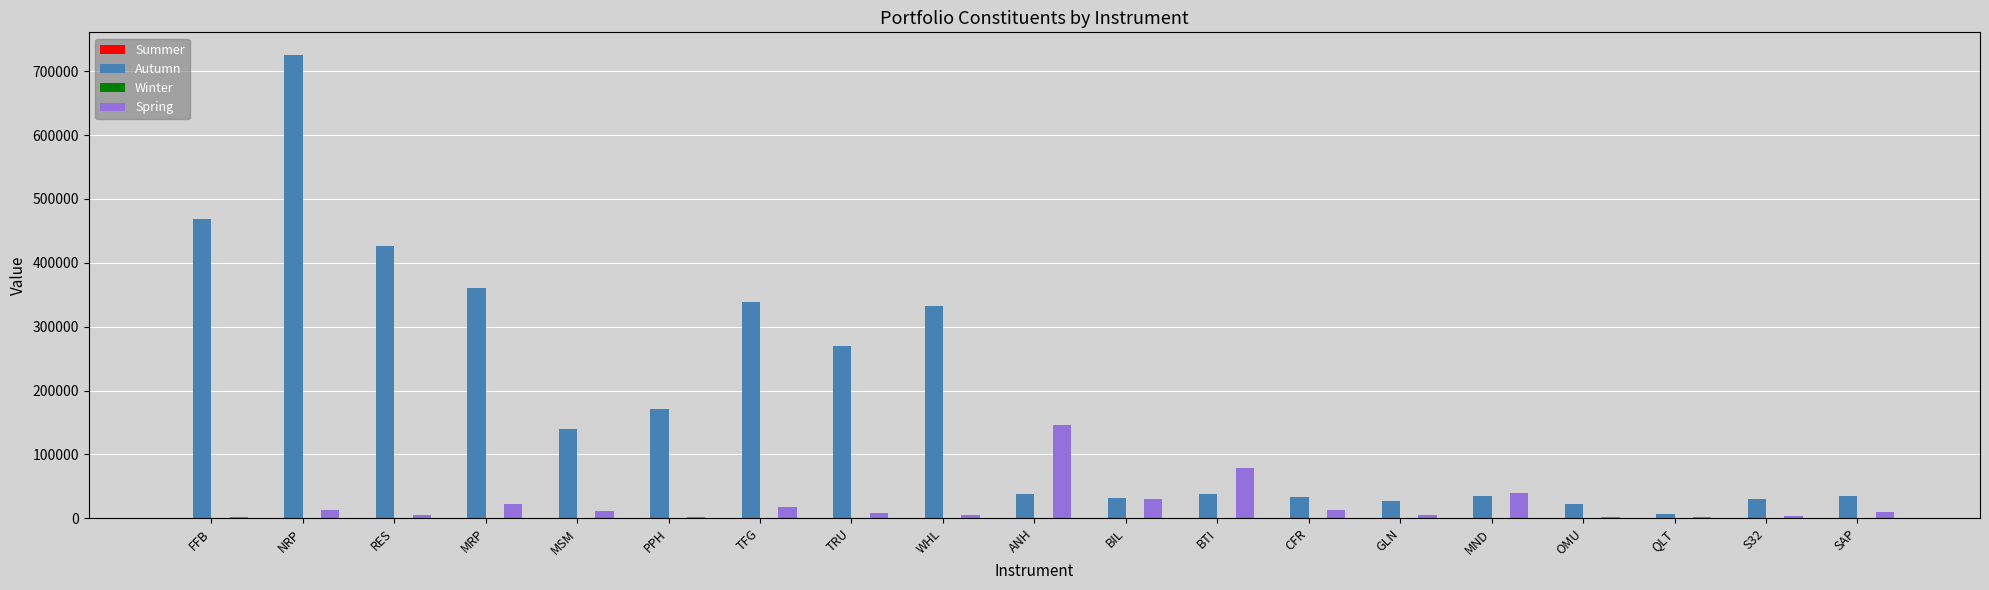

How many groups of bars are there?

19